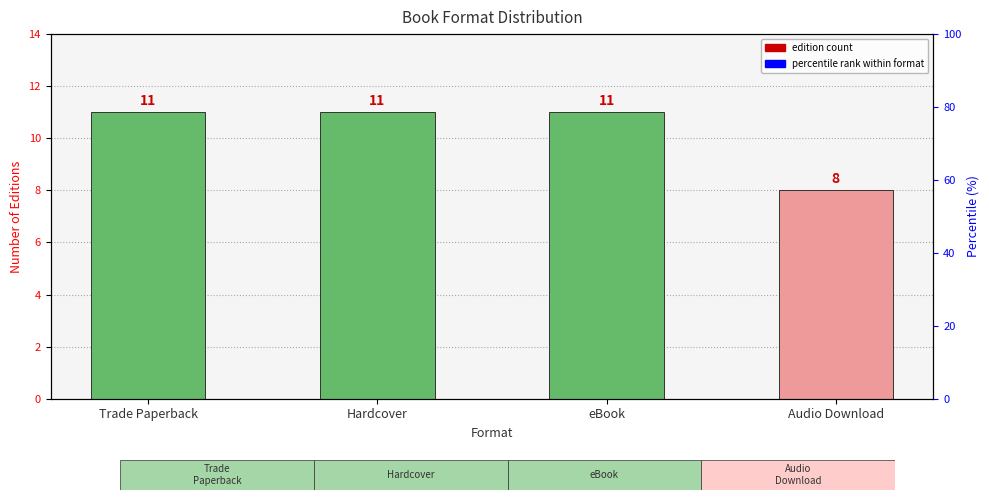

How many data points are less than 11?

1